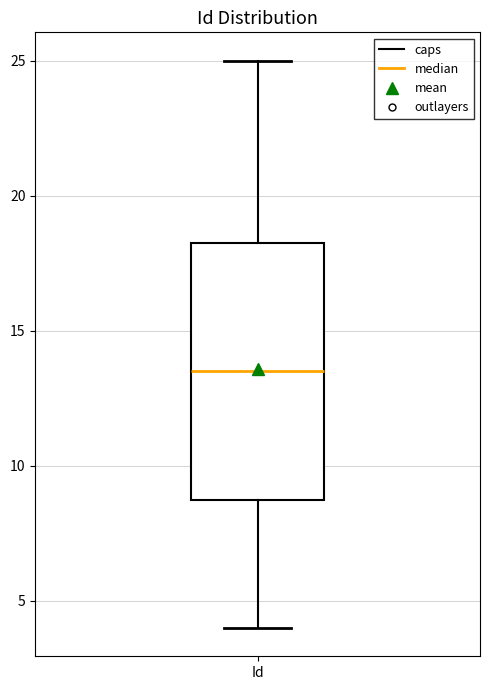

Where does the upper whisker of the box for Id end on the y-axis? The values are not printed on the chart, so give them approximately, as read against the axis.

25.0